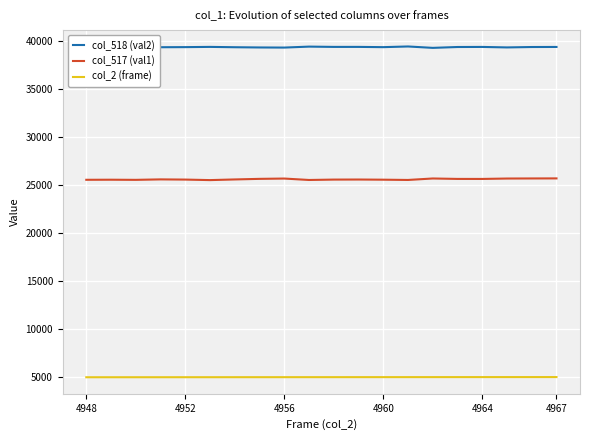

What are all the series names shown in the legend?

col_518 (val2), col_517 (val1), col_2 (frame)